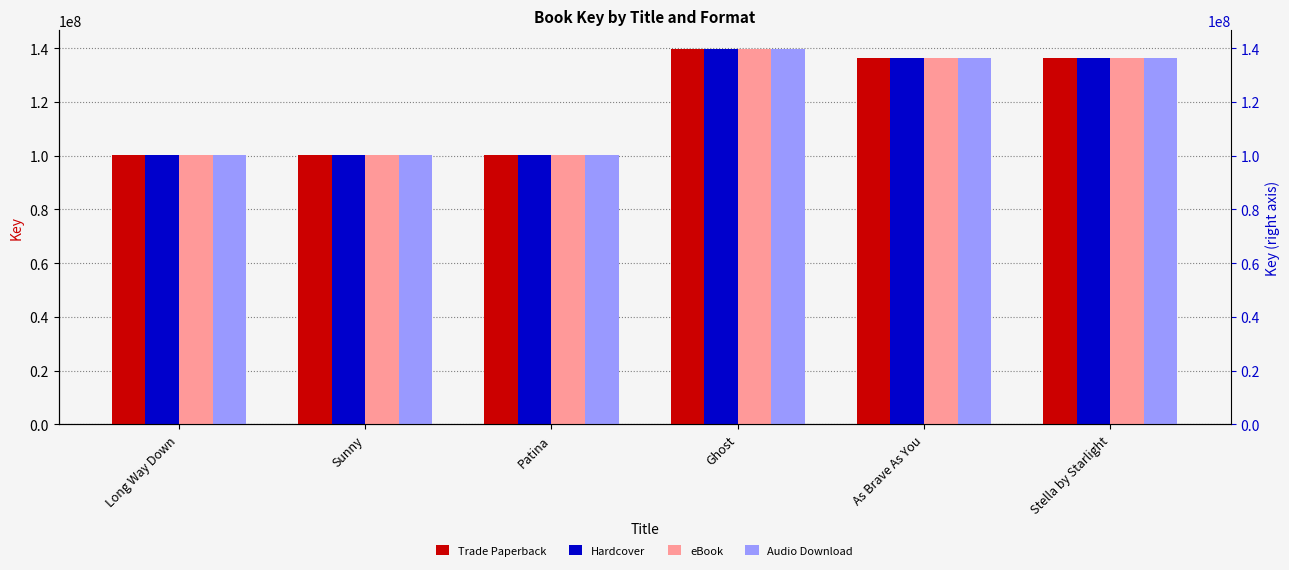

What is the difference between the maximum and minimum values in the Trade Paperback series?

39470119